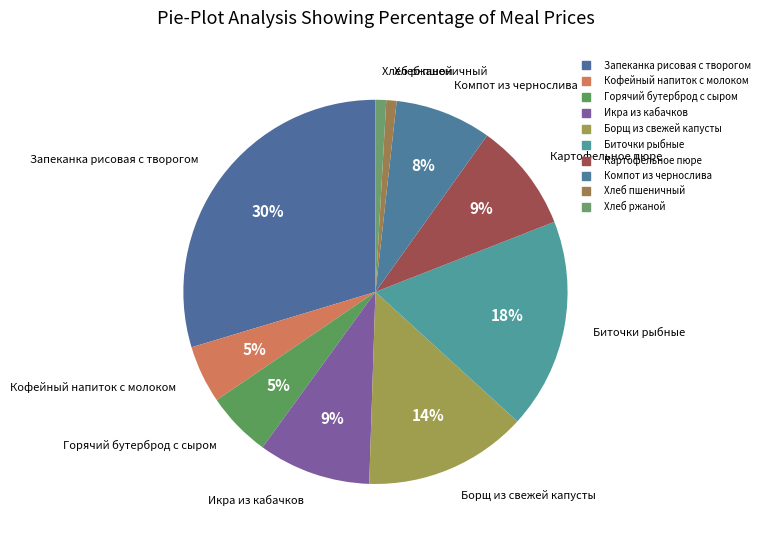

How many segments does this pie chart have?

10